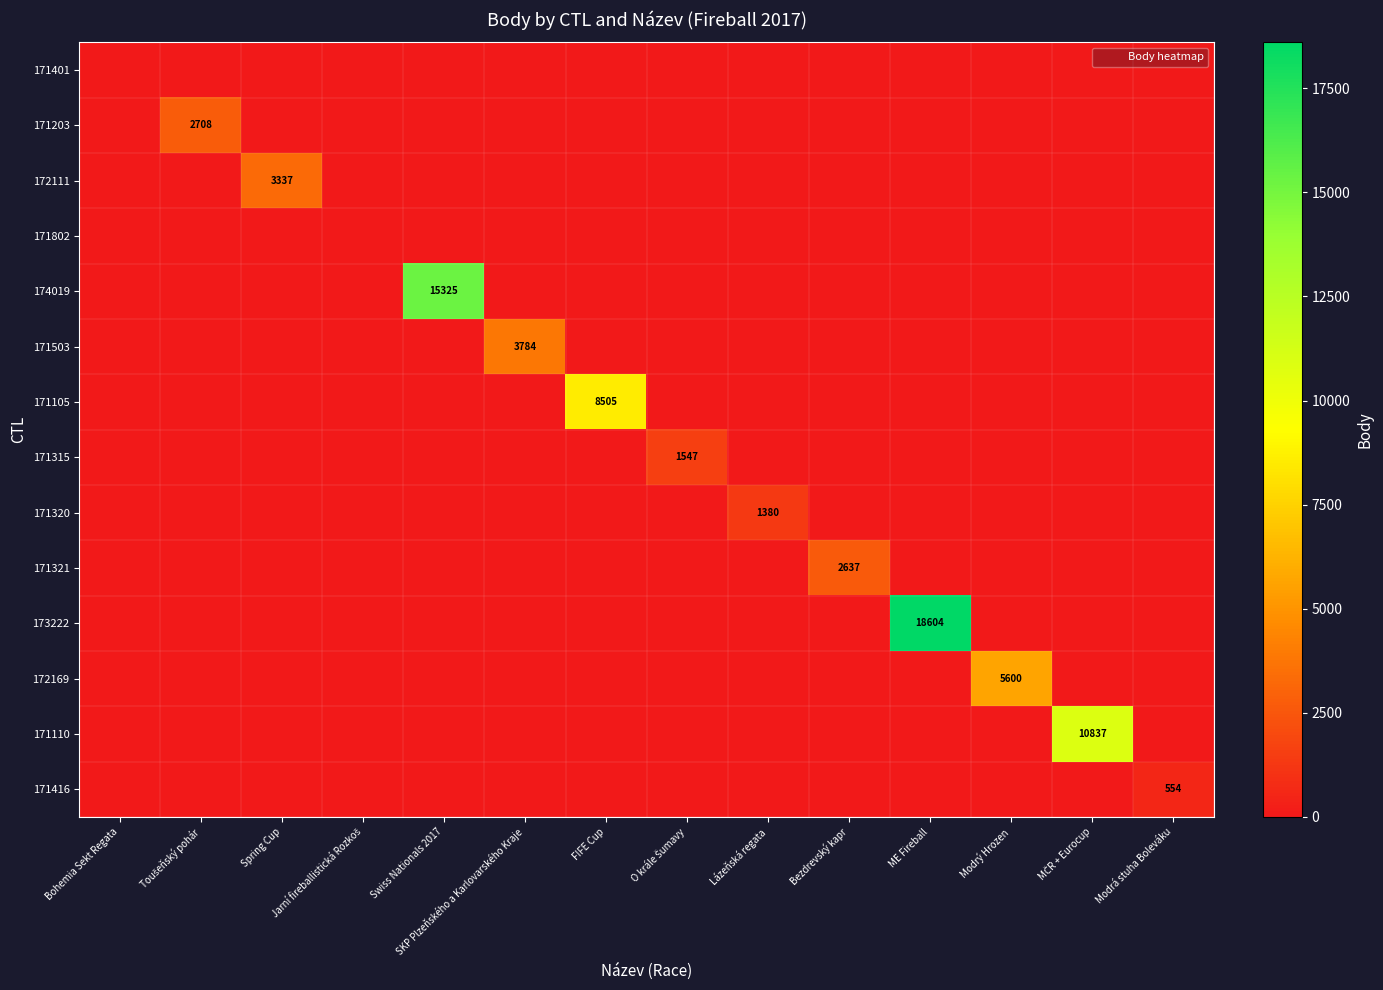

At O krále Šumavy, list the series in order from smallest to largest.

171401, 171203, 172111, 171802, 174019, 171503, 171105, 171320, 171321, 173222, 172169, 171110, 171416, 171315